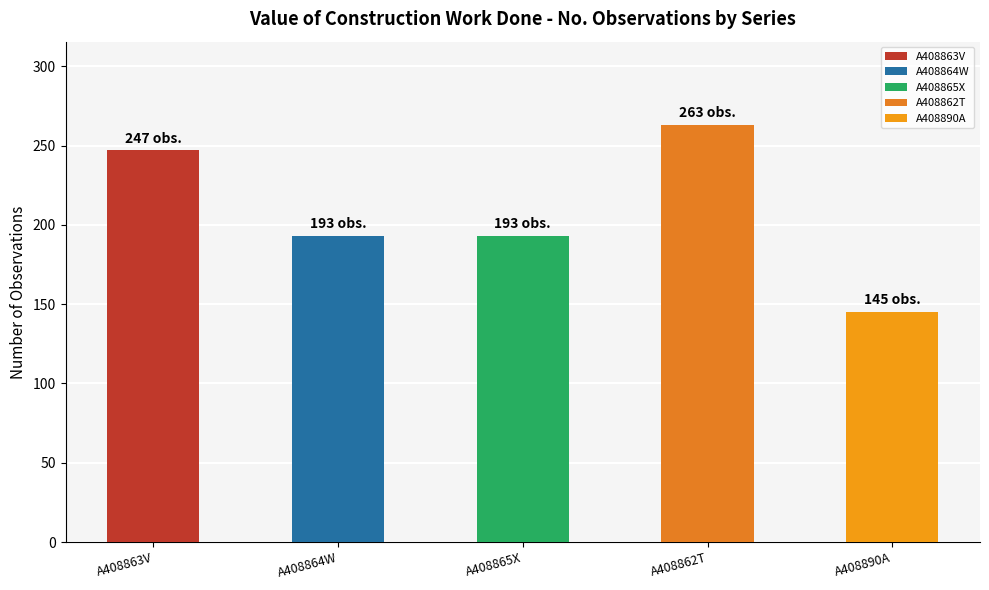

Which category has the highest value across all series?

A408862T